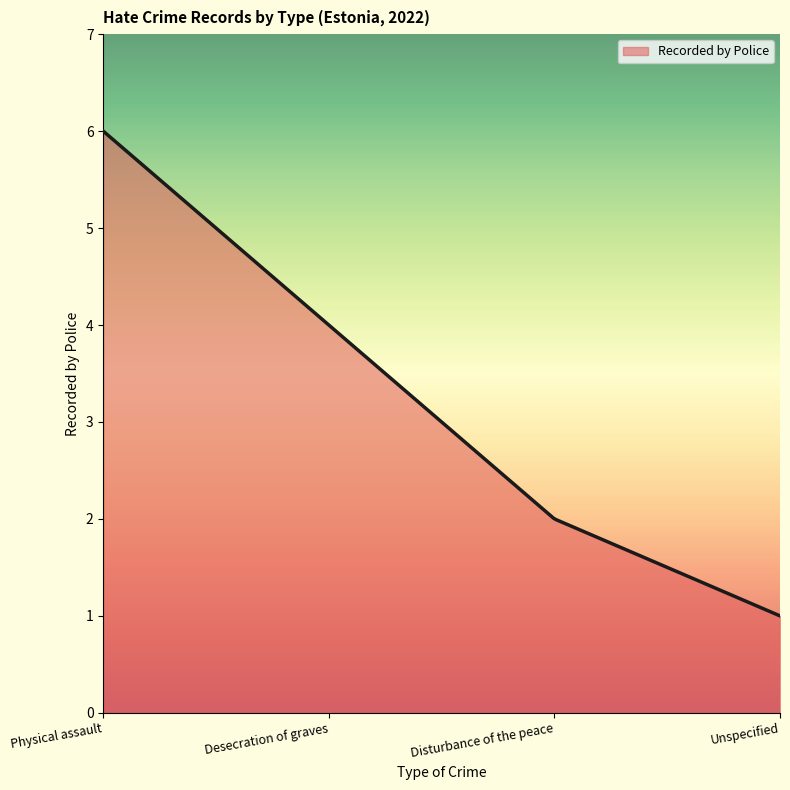

What is the difference between the maximum and minimum values?

5.0